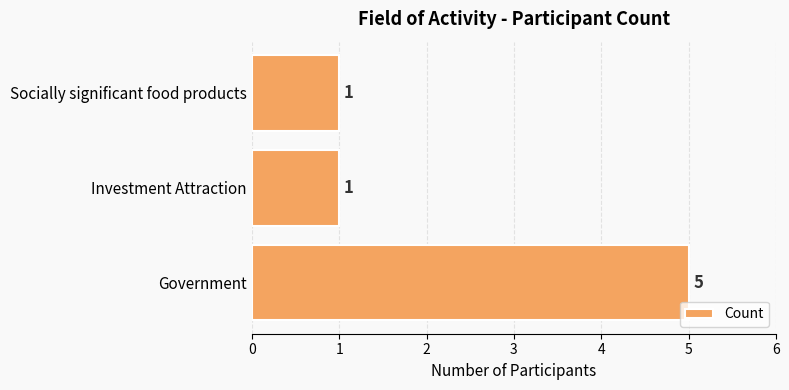

What is the greatest value displayed?

5